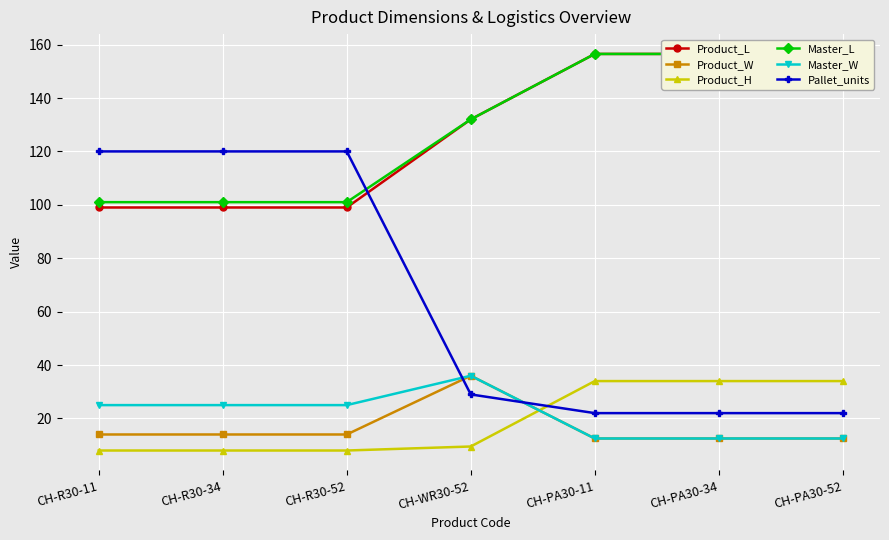

True or false: Product_L and Master_W intersect in this chart.

False